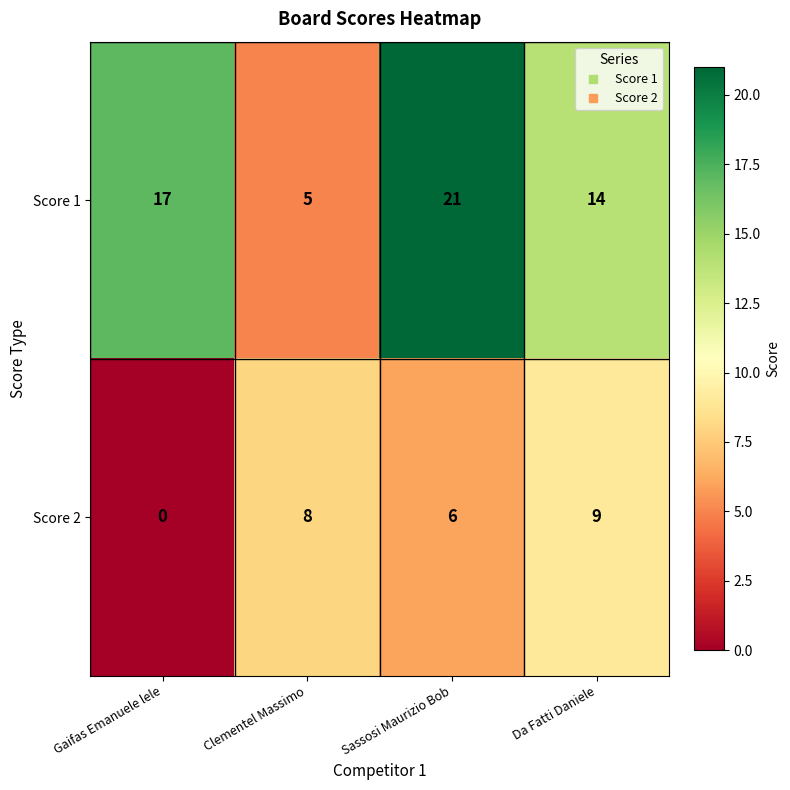

Is the value of Score 2 at Clementel Massimo greater than the value of Score 1 at Da Fatti Daniele?

No